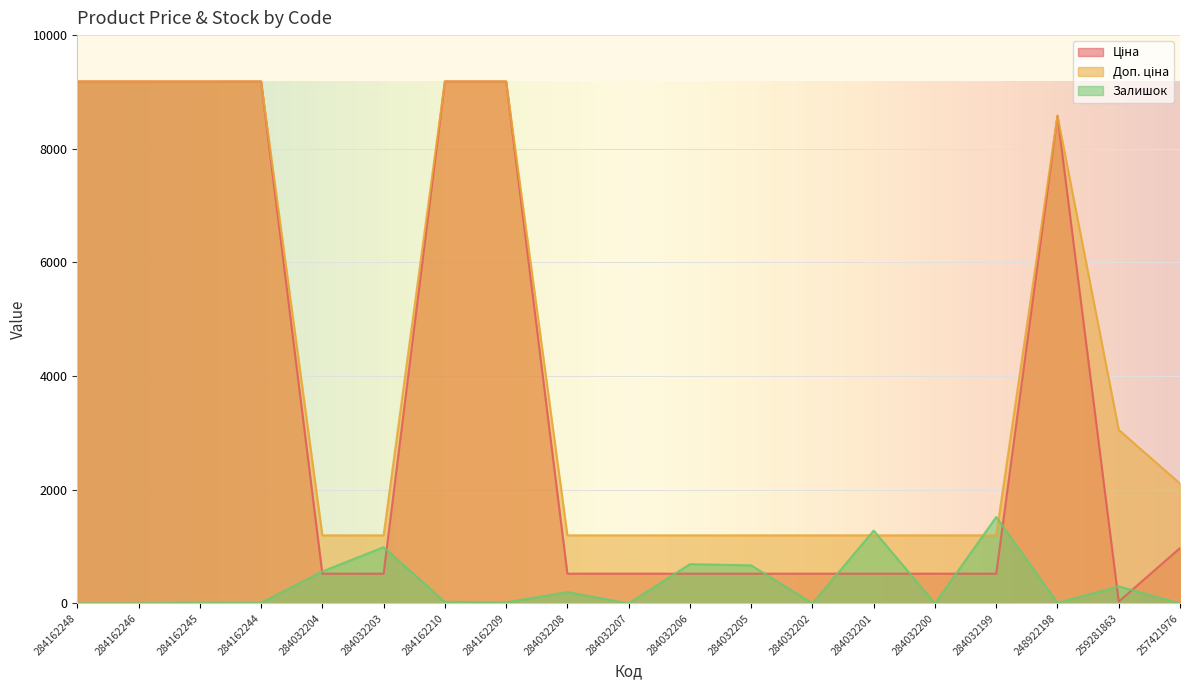

Which series has the largest total across all categories?

Доп. ціна